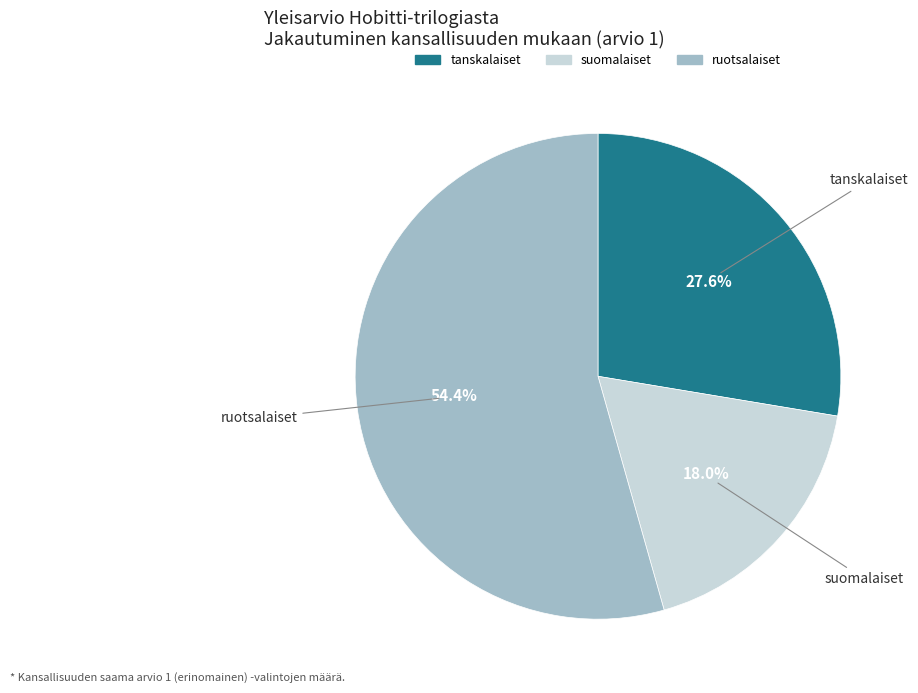

To the nearest percent, what is the difference between the suomalaiset and ruotsalaiset slice percentages?

36%